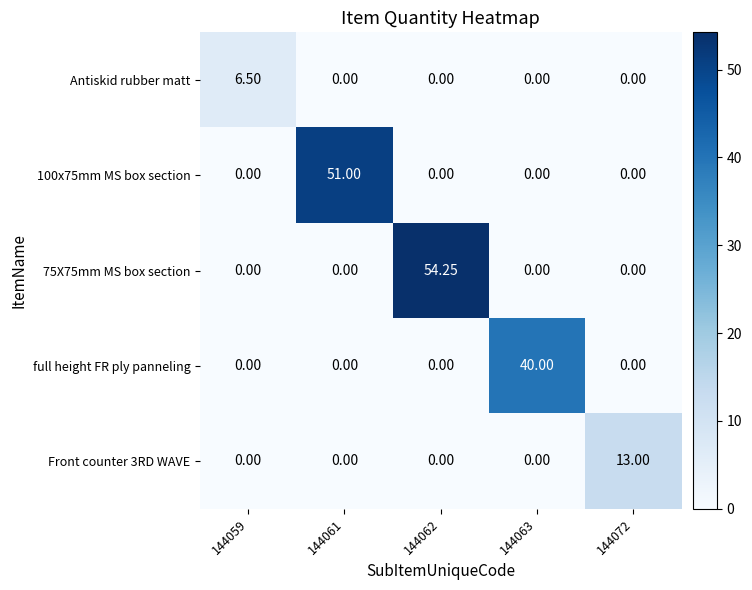

How many data points does each series have?

5